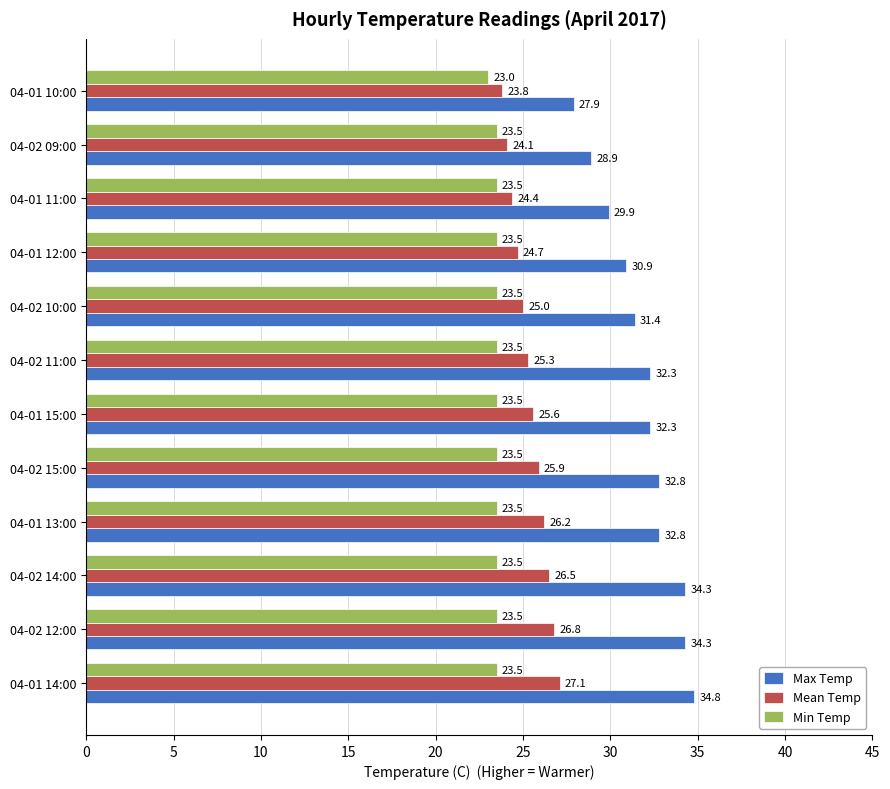

What is the difference between the second highest and minimum values in the Max Temp series?

6.4